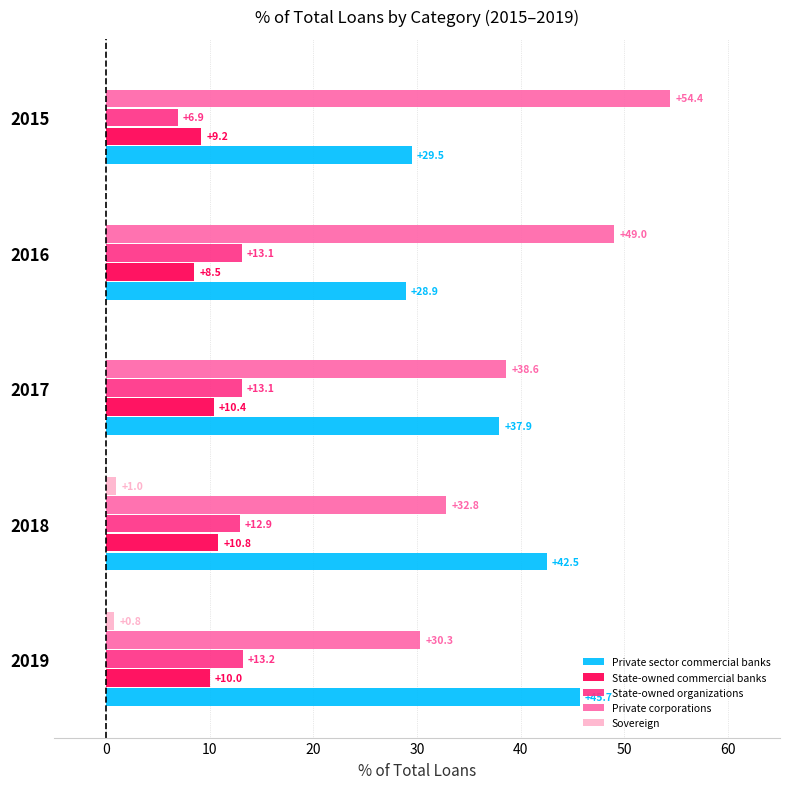

At which label is State-owned commercial banks closest to 9?

2015